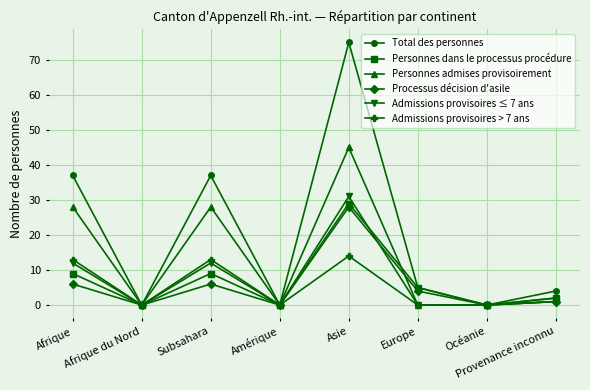

What is the label of the 6th point from the right?

Subsahara